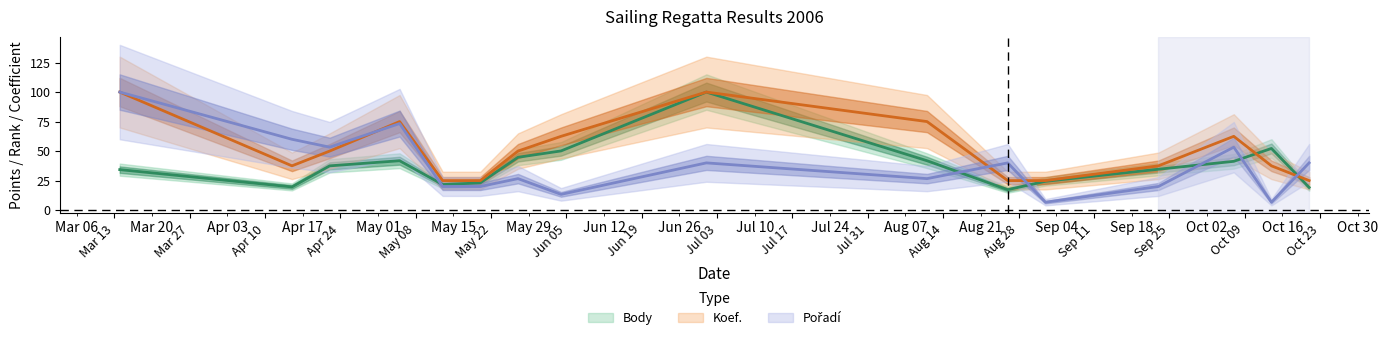

The Pořadí series shows 54.4 at 2006-08-26. True or false?

False